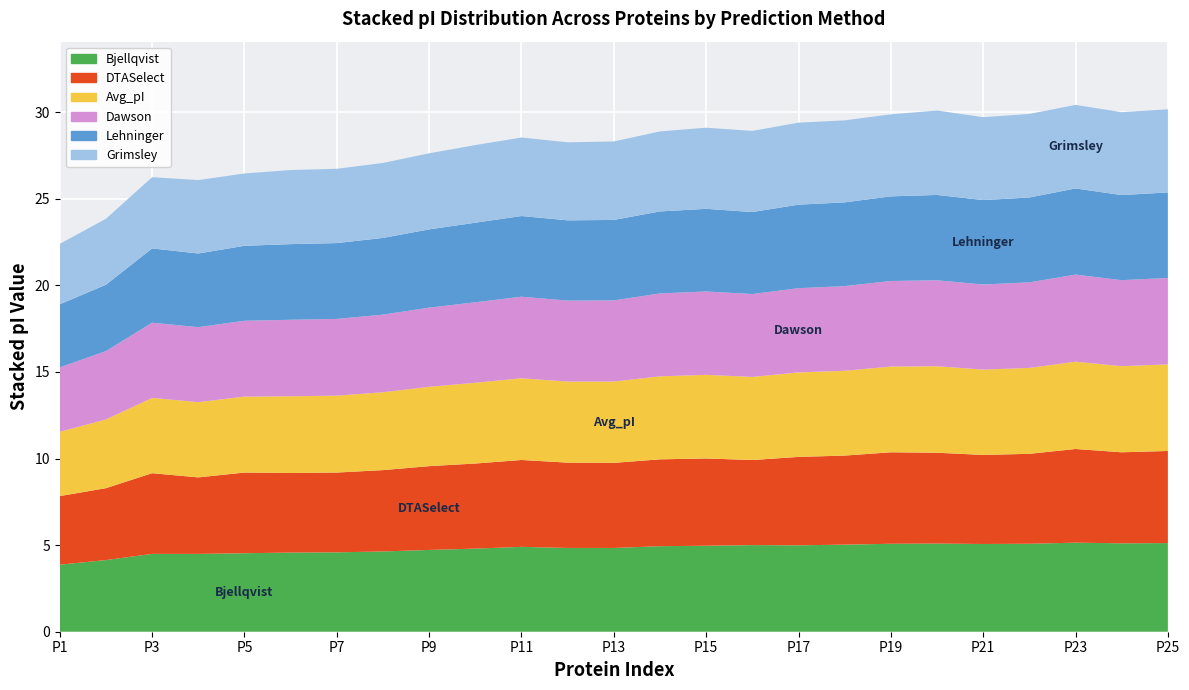

Reading left to right, transcribe all the data shown in this chart.

Bjellqvist: 3.9	4.1	4.5	4.5	4.5	4.6	4.6	4.6	4.7	4.8	4.9	4.8	4.8	4.9	5.0	5.0	5.0	5.0	5.1	5.1	5.1	5.1	5.1	5.1	5.1
DTASelect: 4.0	4.2	4.7	4.4	4.7	4.6	4.6	4.7	4.8	4.9	5.0	4.9	4.9	5.0	5.0	4.9	5.1	5.1	5.3	5.2	5.1	5.2	5.4	5.3	5.3
Avg_pI: 3.7	4.0	4.3	4.3	4.4	4.4	4.4	4.5	4.6	4.7	4.7	4.7	4.7	4.8	4.8	4.8	4.9	4.9	5.0	5.0	4.9	5.0	5.0	5.0	5.0
Dawson: 3.7	3.9	4.3	4.3	4.4	4.4	4.4	4.5	4.6	4.6	4.7	4.7	4.7	4.8	4.8	4.8	4.9	4.9	4.9	5.0	4.9	4.9	5.0	5.0	5.0
Lehninger: 3.6	3.8	4.3	4.3	4.3	4.4	4.4	4.4	4.5	4.6	4.7	4.6	4.6	4.7	4.8	4.7	4.8	4.8	4.9	4.9	4.9	4.9	5.0	4.9	4.9
Grimsley: 3.5	3.8	4.1	4.2	4.2	4.3	4.3	4.3	4.4	4.5	4.5	4.5	4.5	4.6	4.7	4.7	4.7	4.7	4.7	4.9	4.8	4.8	4.8	4.8	4.8